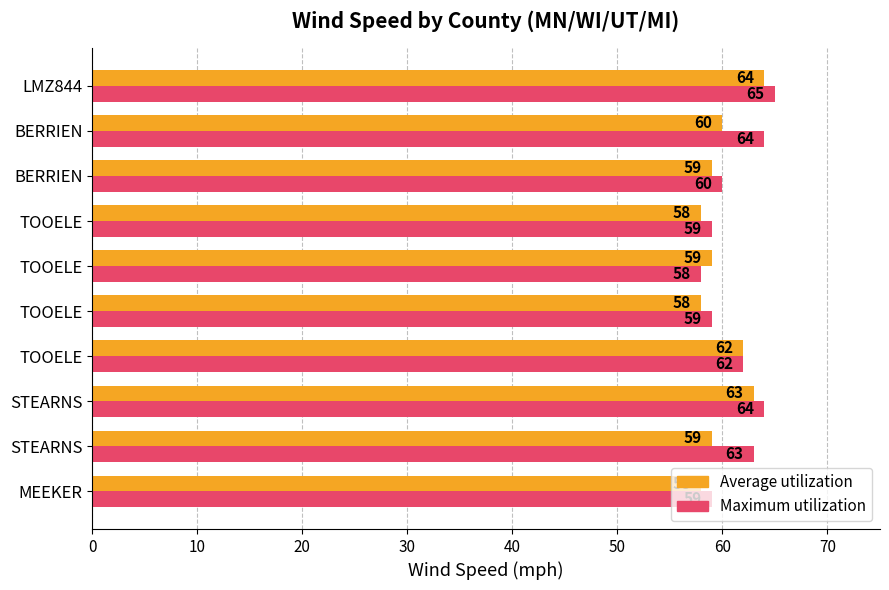

List the series in order of their peak value, lowest first.

Average utilization, Maximum utilization